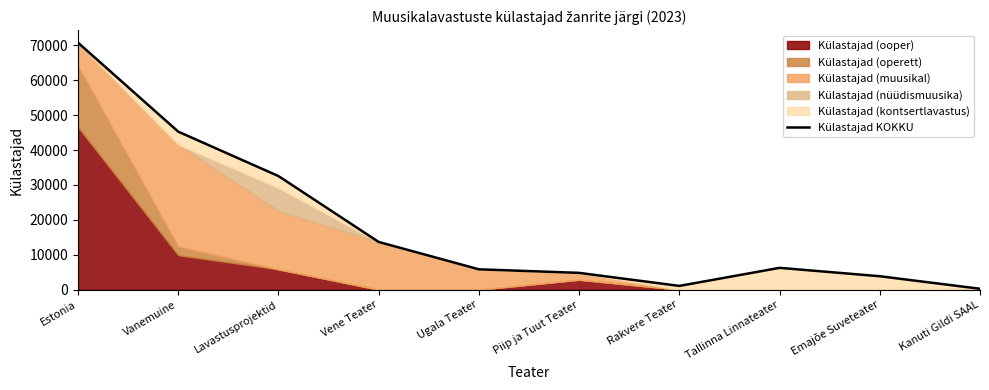

Reading left to right, extract all data points from this chart.

70767	45266	32543	13657	5819	4802	1063	6240	3835	244